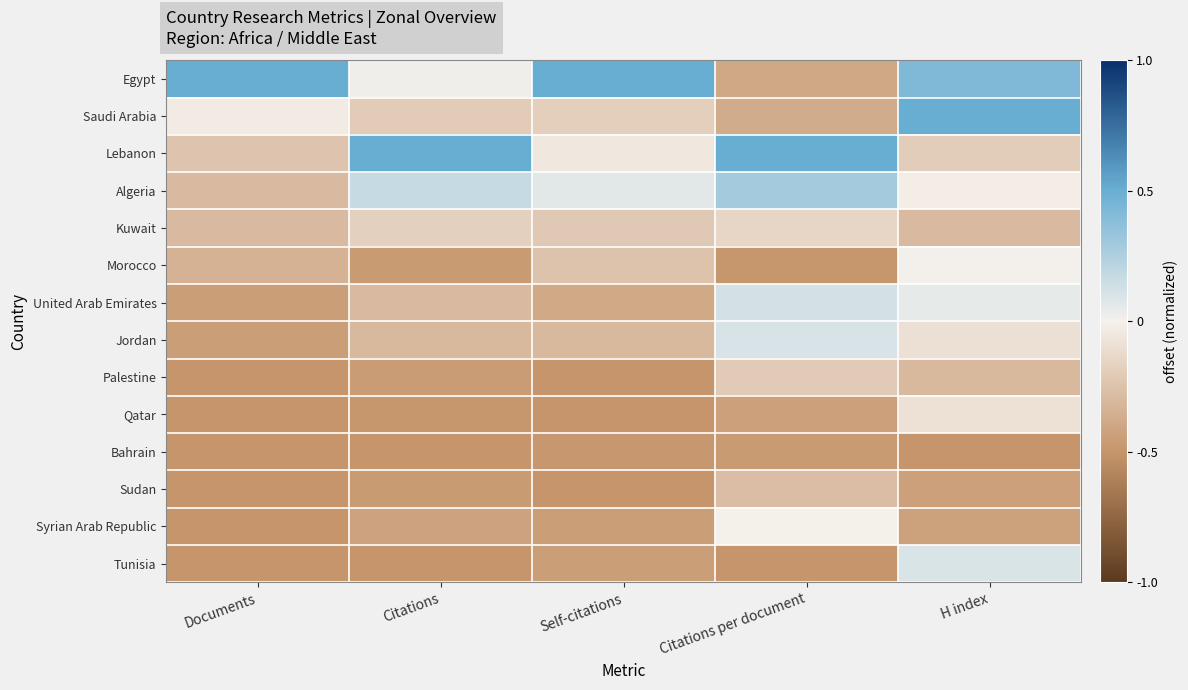

At how many categories does at least one series exceed 0?

5